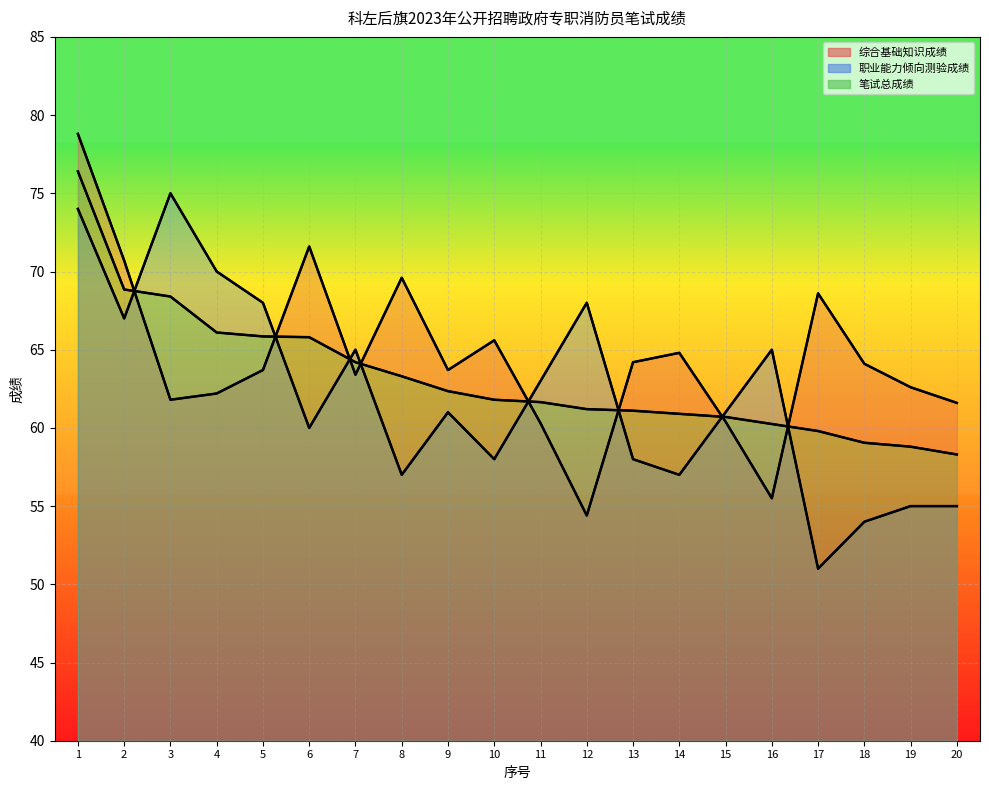

What is the total value across all series at 20?

174.9